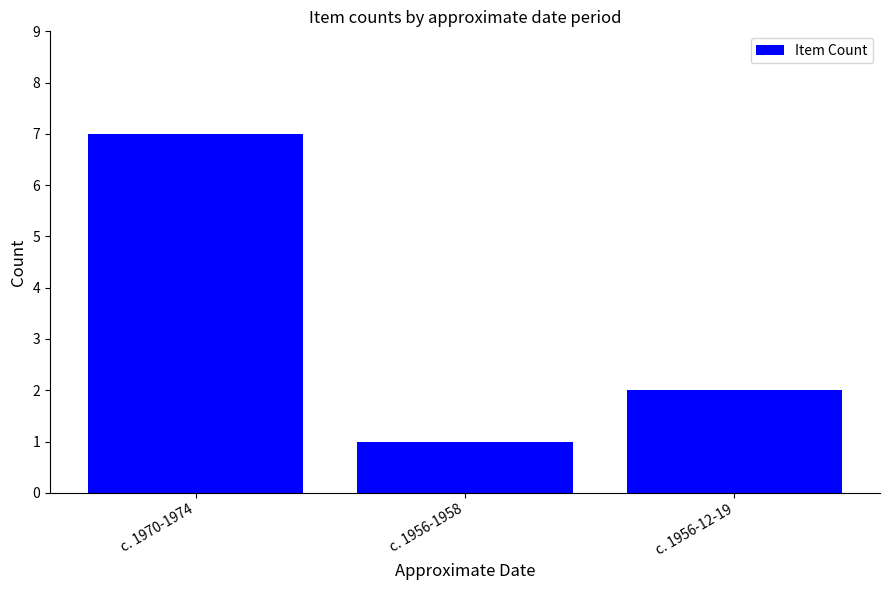

Rank the categories by value from lowest to highest.

c. 1956-1958, c. 1956-12-19, c. 1970-1974